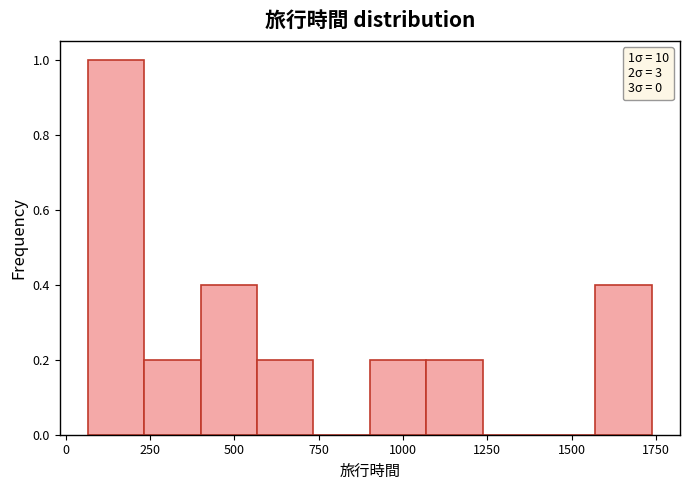

Around what value on the x-axis is the tallest bar? Give the approximate position of its centre, as read against the axis.

150